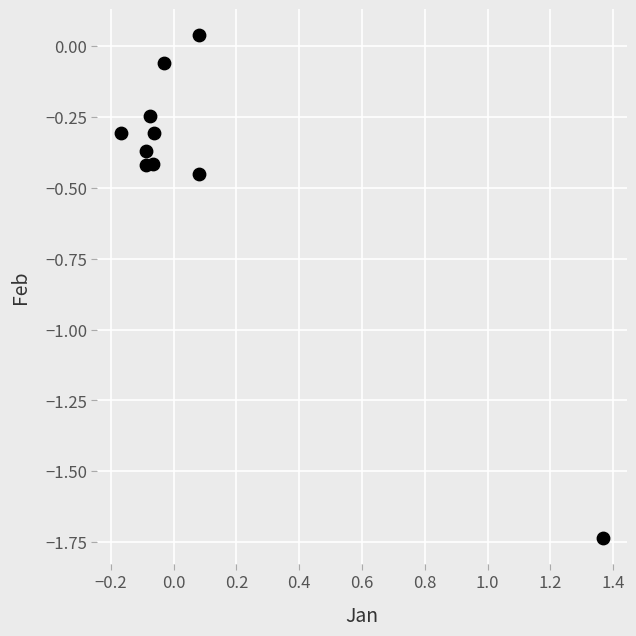

What is the range of Y values (max minus min)?

1.8